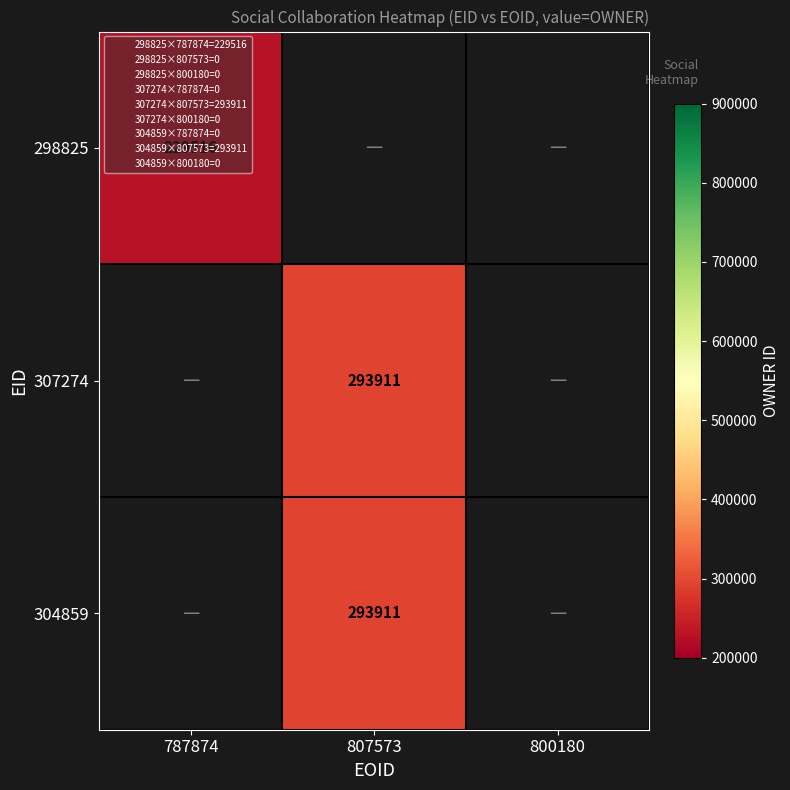

The 307274 series shows 293911 at 807573. True or false?

True